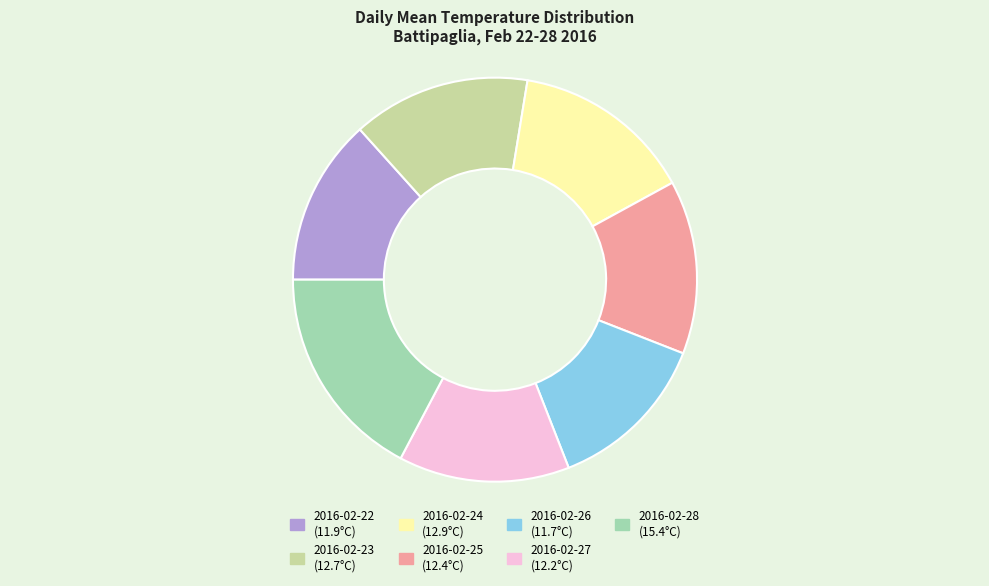

Is the sum of 2016-02-23 and 2016-02-27 greater than half?

No